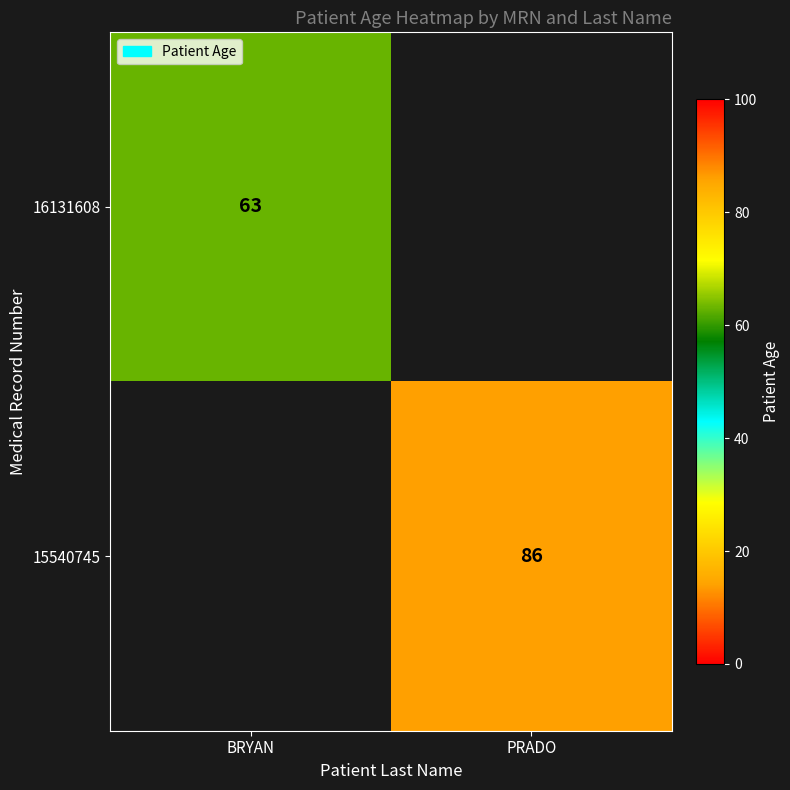

At which category is the sum across all series the highest?

PRADO